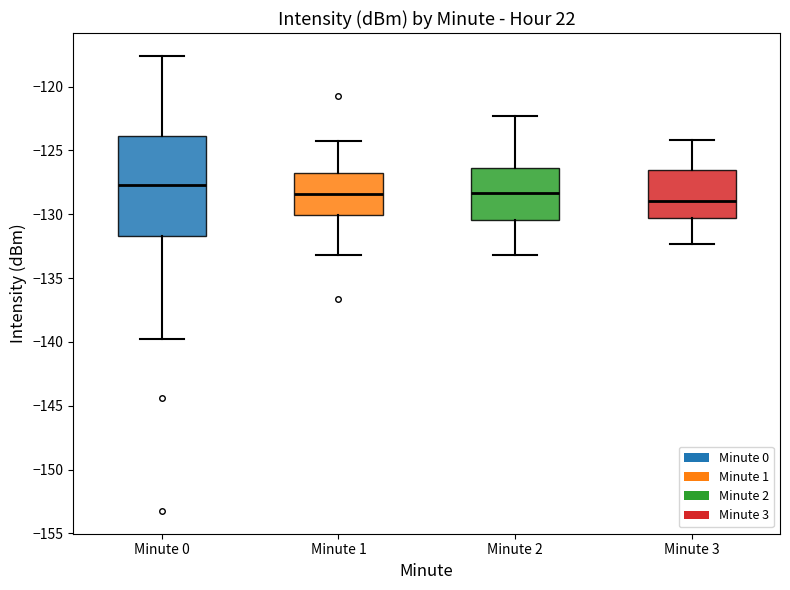

Reading left to right, read every box against the y-axis: the position of its median line, the range the box covers, and the ends of its whiskers. The values are not printed on the chart, so give them approximately, as read against the axis.

Minute 0: median -127.5, box -131.5 to -124.0, whiskers -139.5 to -117.5
Minute 1: median -128.5, box -130.0 to -126.5, whiskers -133.0 to -124.5
Minute 2: median -128.5, box -130.5 to -126.5, whiskers -133.0 to -122.5
Minute 3: median -129.0, box -130.5 to -126.5, whiskers -132.5 to -124.0